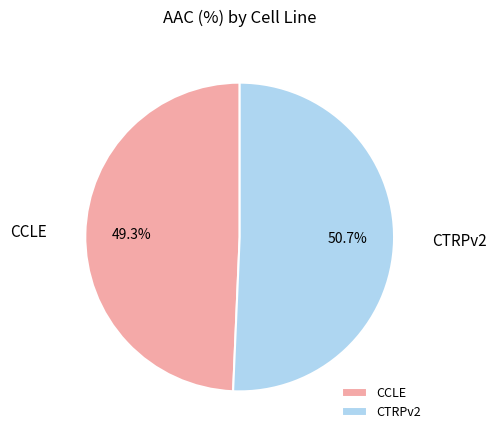

To the nearest percent, what is the average slice percentage?

50%